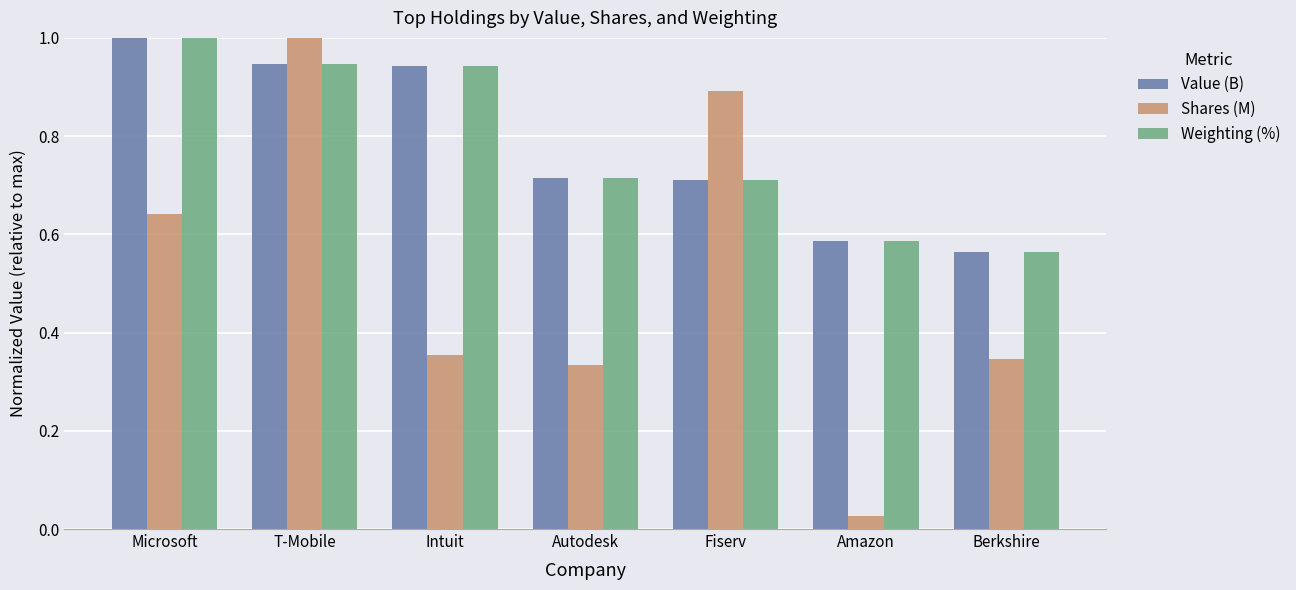

What is the sum of the Shares (M) values at T-Mobile and Fiserv?

1.9